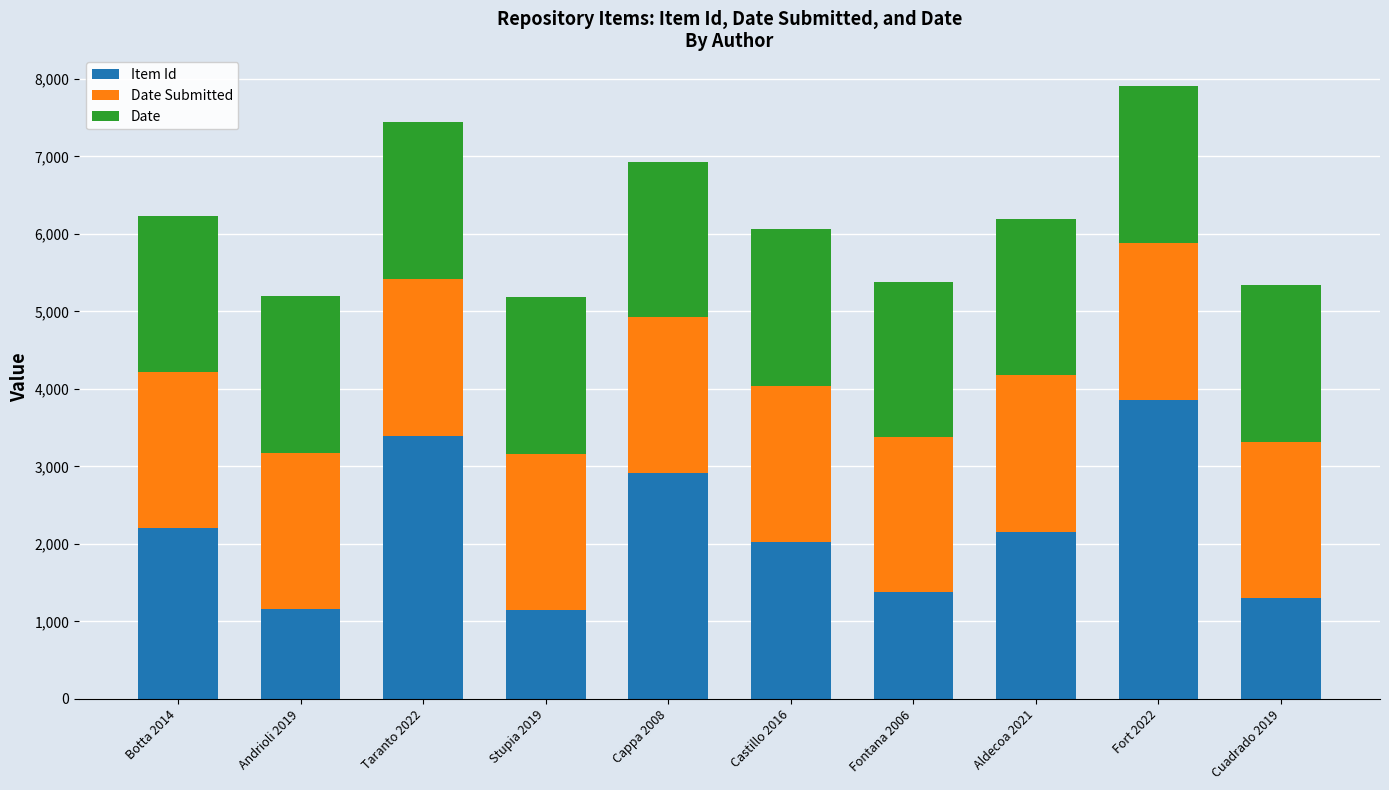

Are the bars horizontal?

No